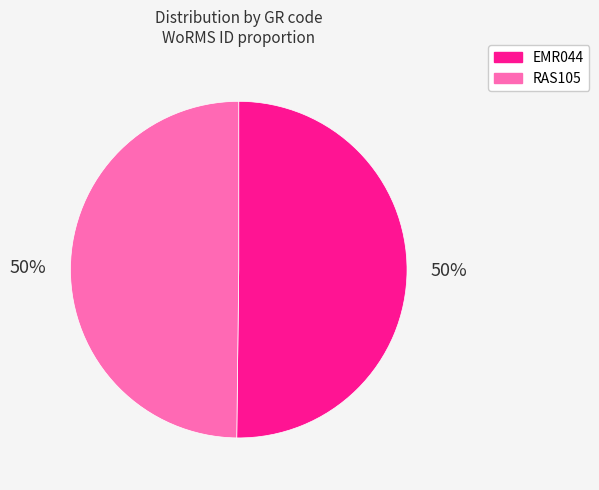

Combined, do EMR044 and RAS105 account for over 50%?

Yes